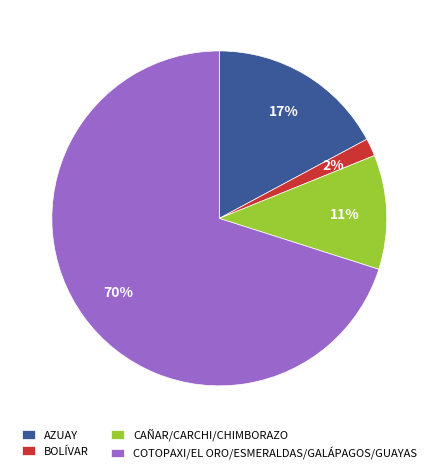

To the nearest percent, what percentage of the pie is COTOPAXI/EL ORO/ESMERALDAS/GALÁPAGOS/GUAYAS?

70%